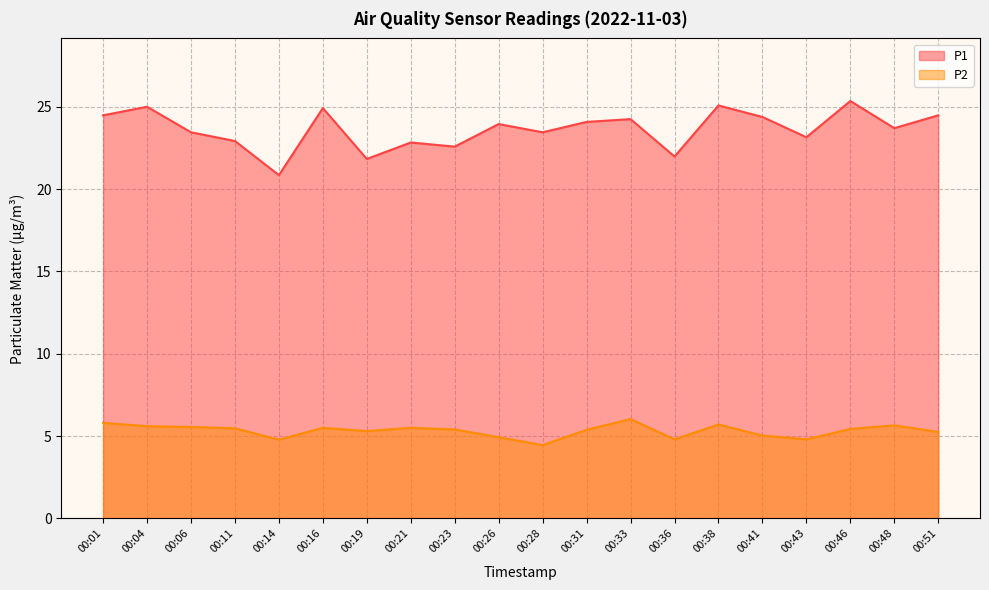

What is the lowest value of the P2 series?

4.5